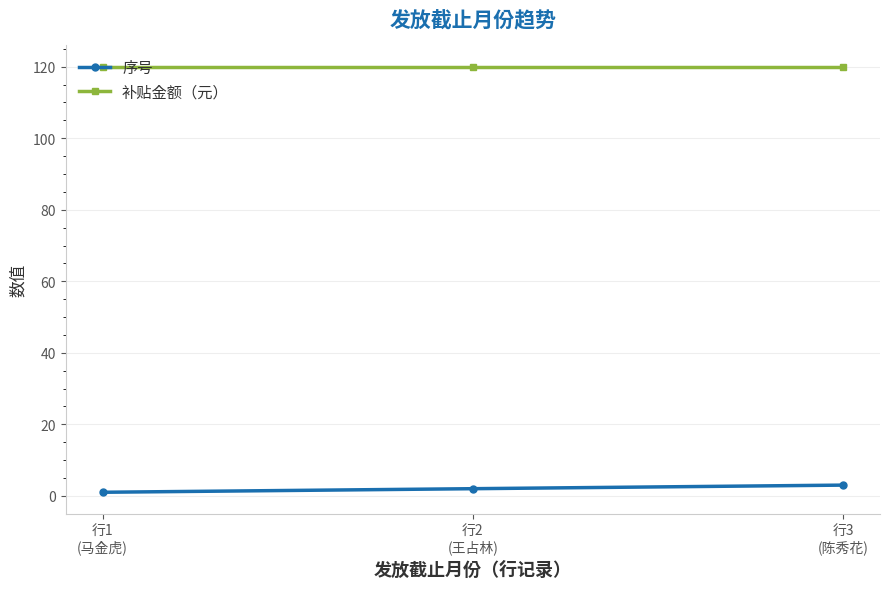

What is the maximum value shown in the chart?

120